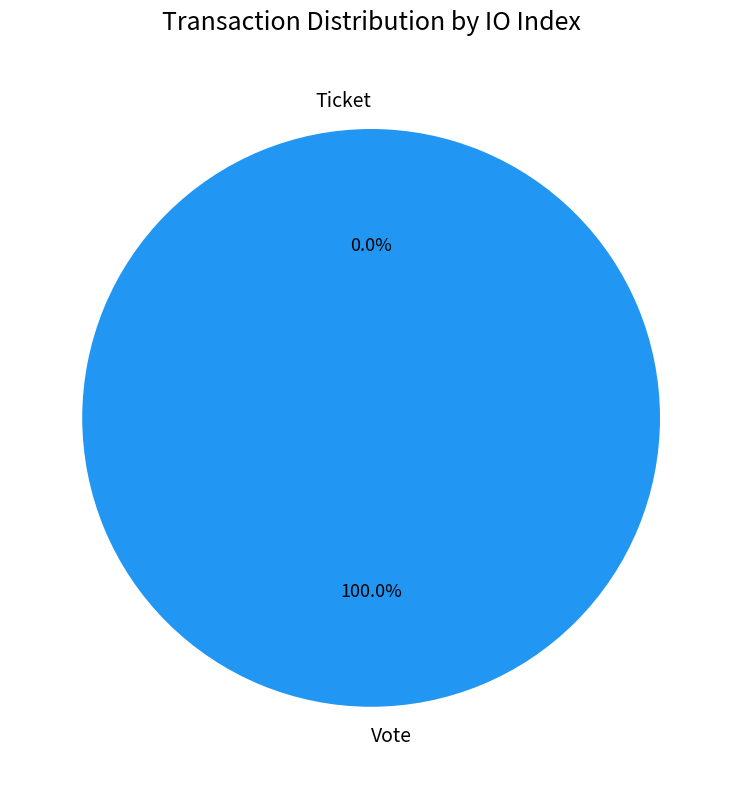

To the nearest percent, what is the average slice percentage?

50%